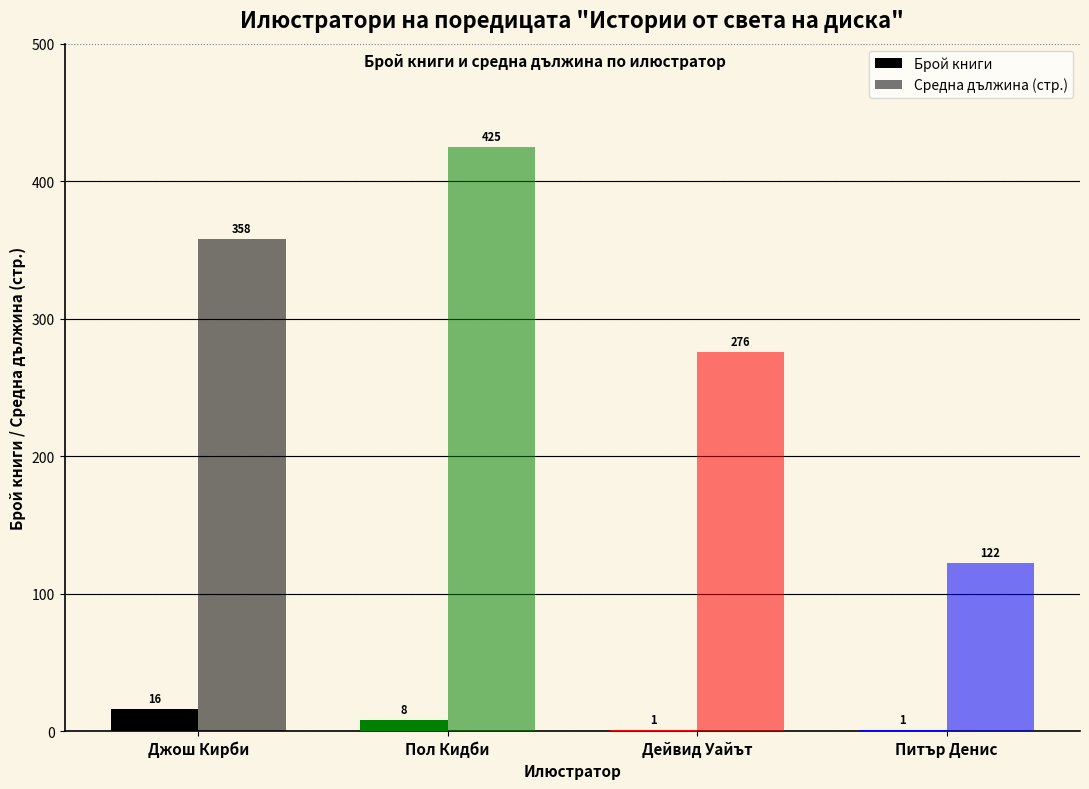

Are the bars horizontal?

No